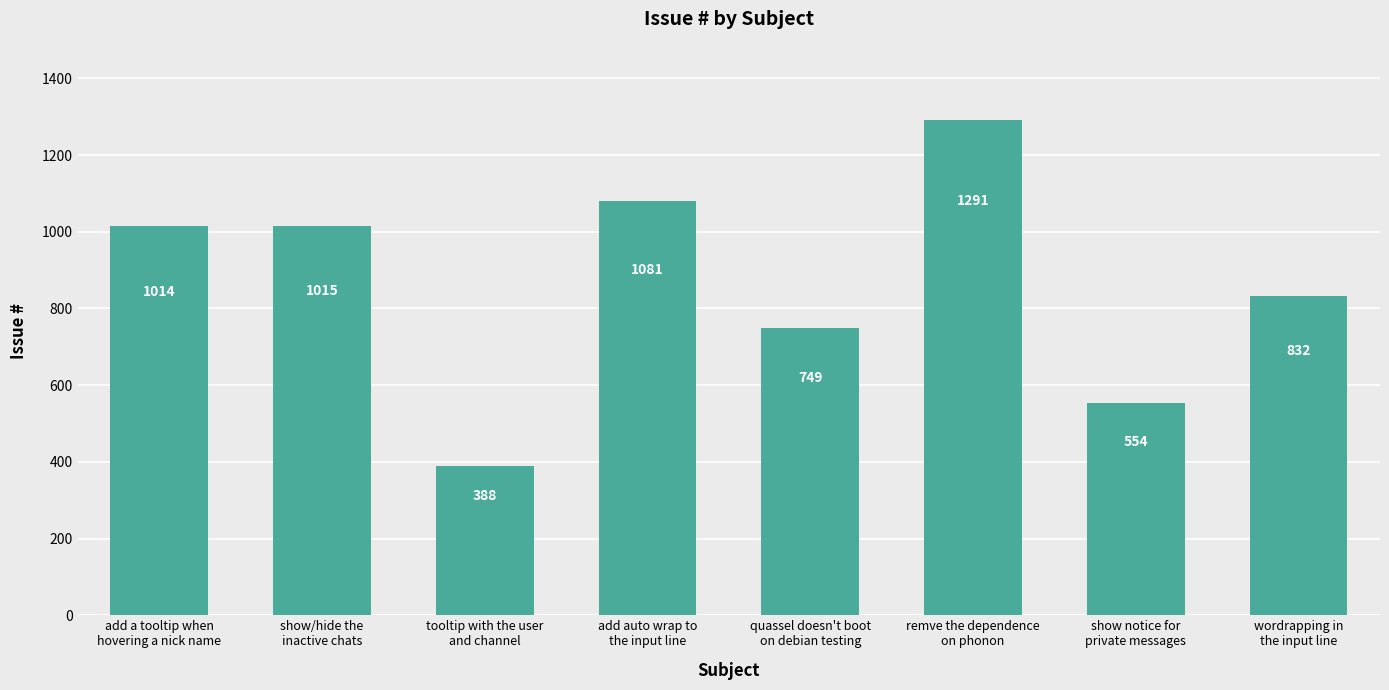

Where is the data nearest to the value 839?

wordrapping in
the input line